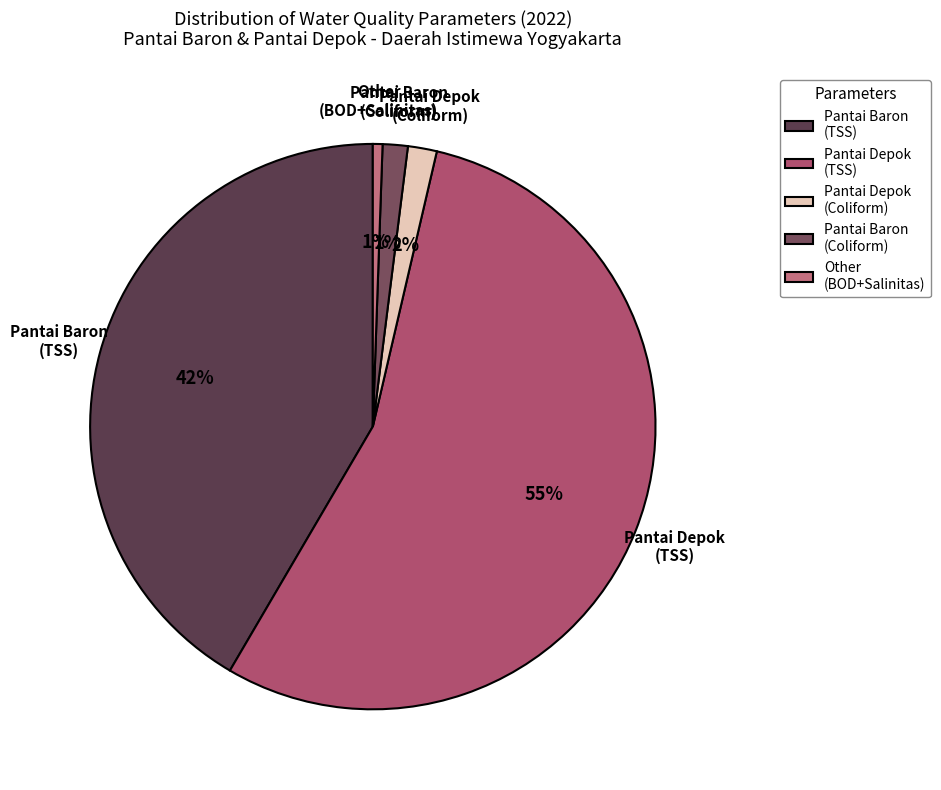

Do Pantai Baron (TSS) and Pantai Depok (TSS) together represent more than half of the pie?

Yes